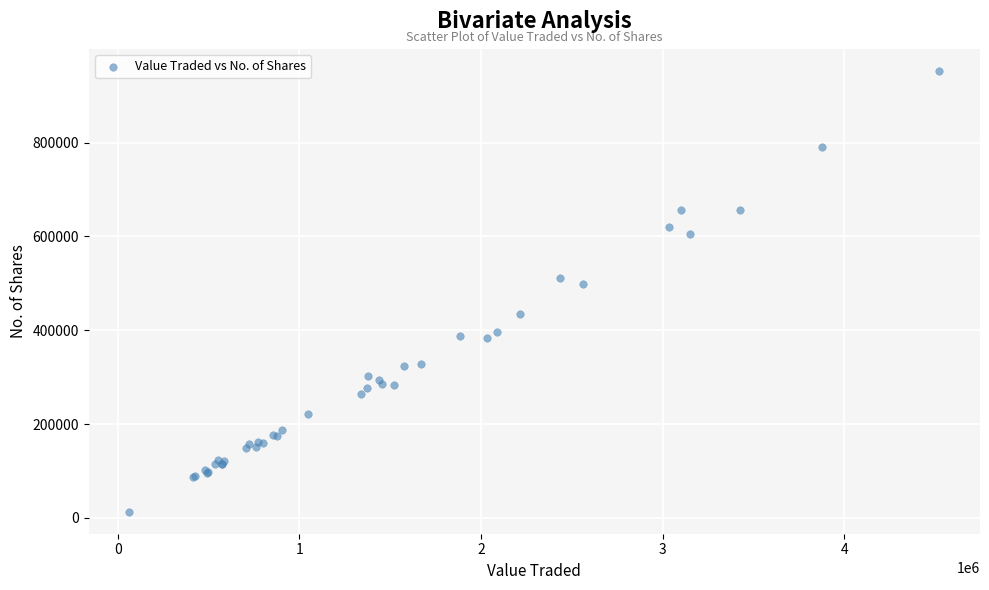

What Y value in the scatter plot is closest to 482942?

498181